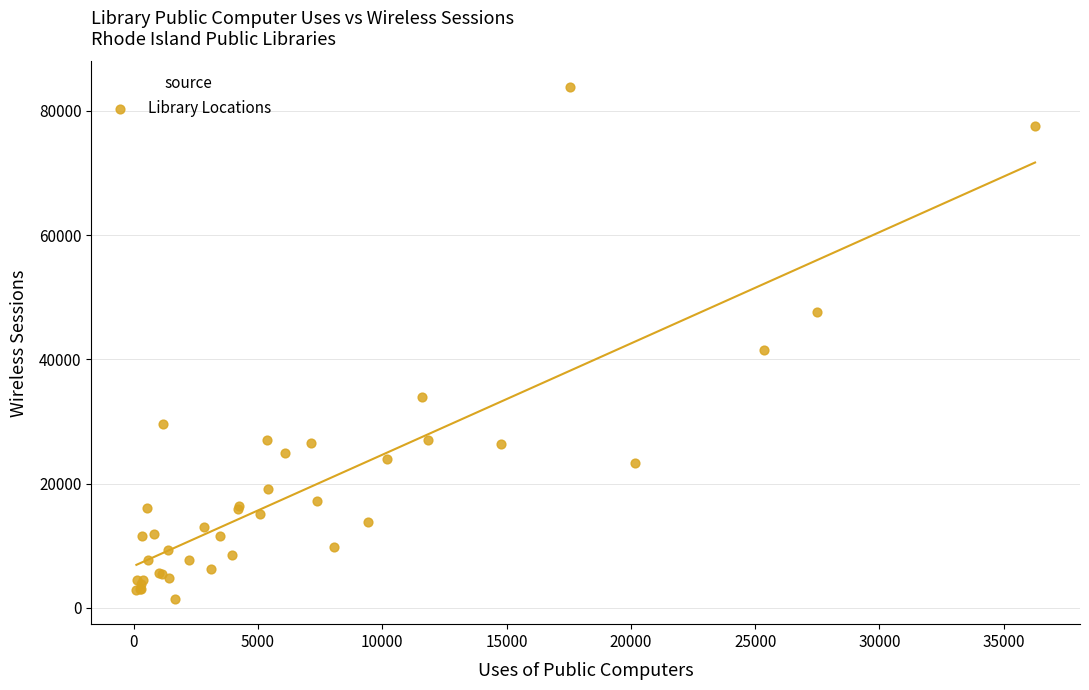

What Y value in the scatter plot is closest to 42671?

41484